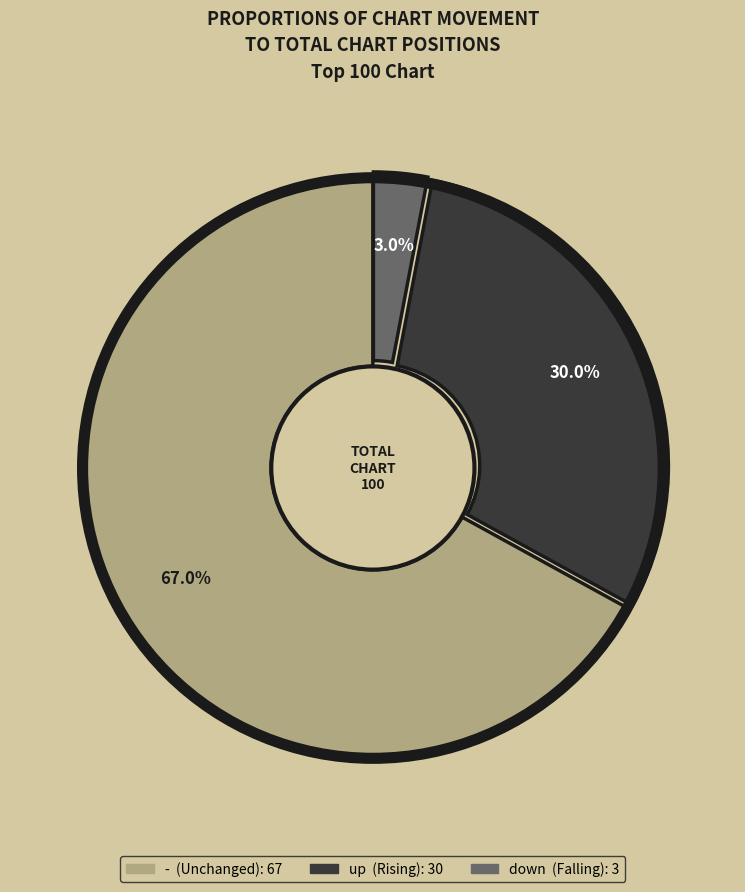

To the nearest percent, what is the difference between the down and - slice percentages?

64%